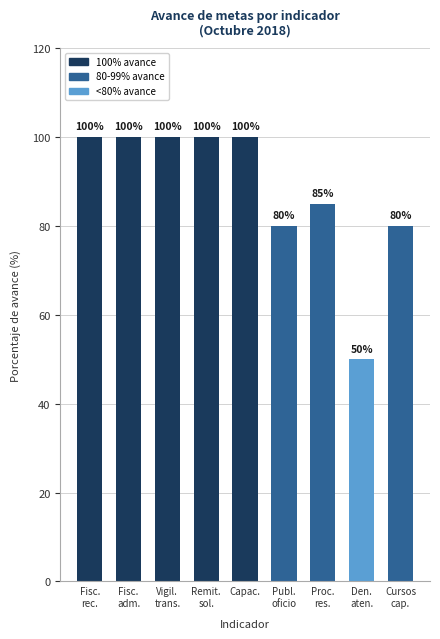

What is the change in value from Fisc.
adm. to Cursos
cap.?

-20